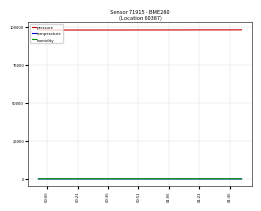

True or false: humidity and temperature intersect in this chart.

False